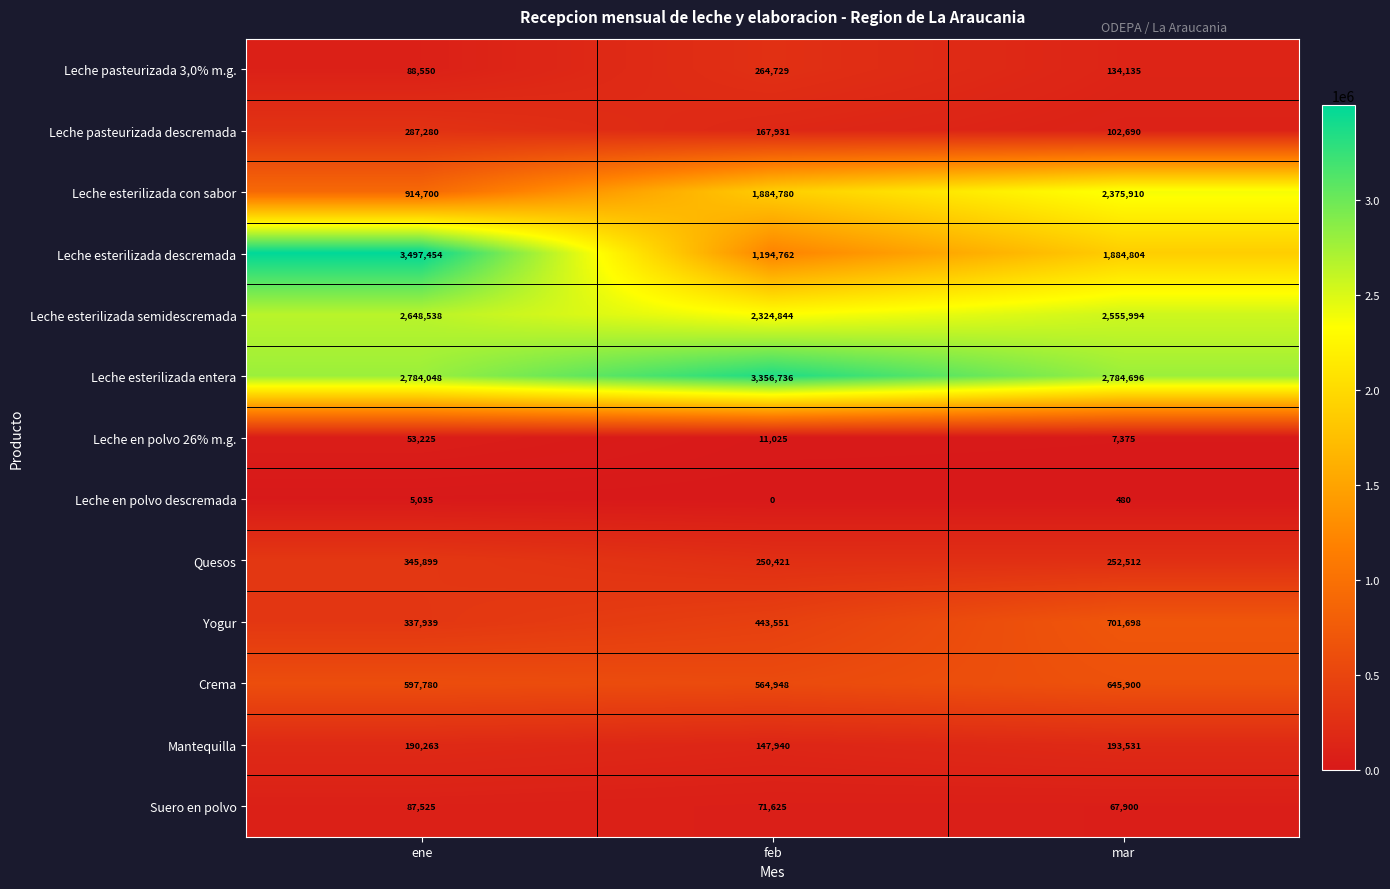

Between ene and mar, which series saw the biggest shift?

Leche esterilizada descremada